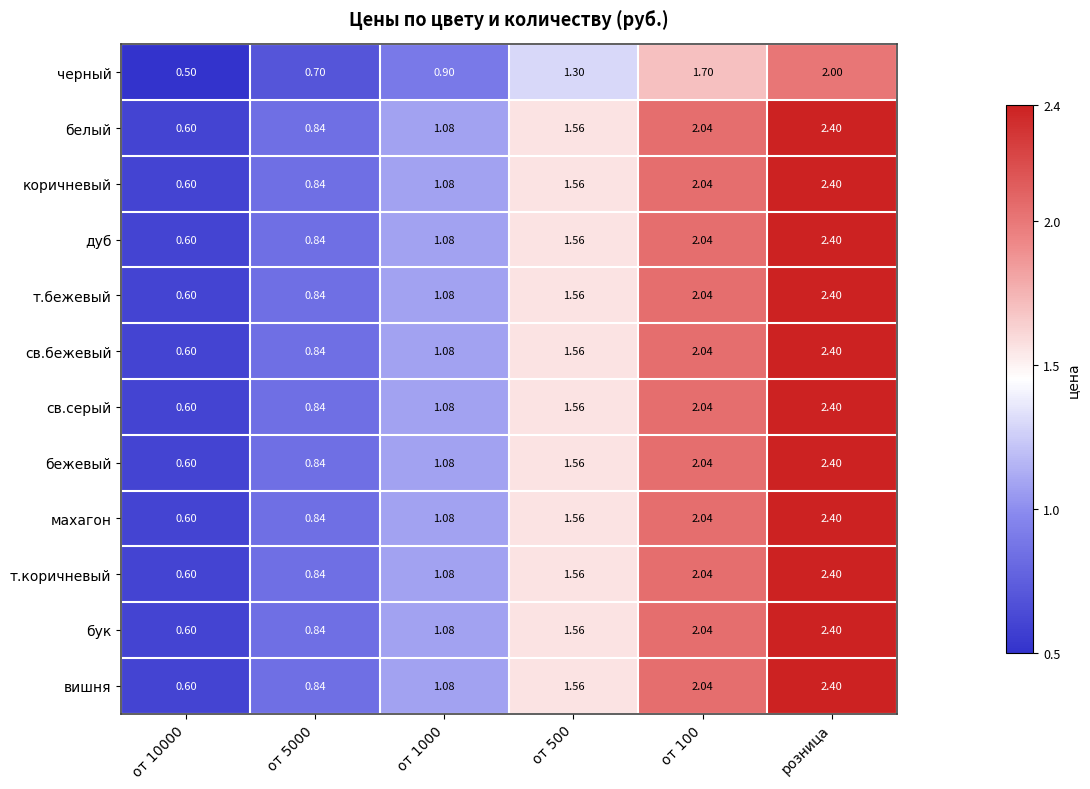

At which category is the sum across all series the highest?

розница